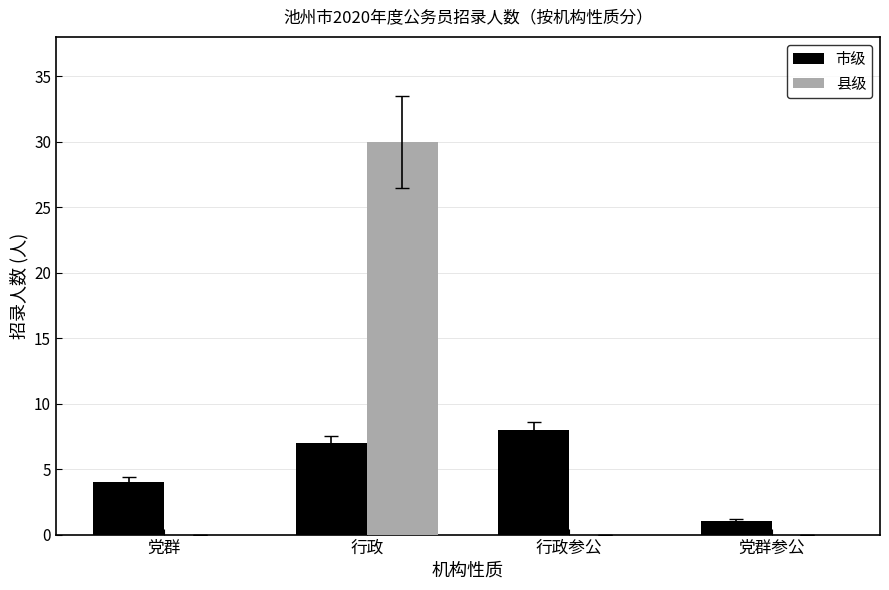

Reading right to left, list all the values displayed in this chart.

市级: 1	8	7	4
县级: 0	0	30	0